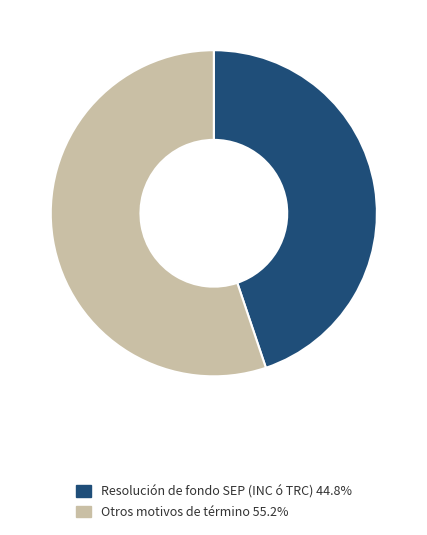

Approximately how many times larger is the value at Otros motivos de término 55.2% compared to Resolución de fondo SEP (INC ó TRC) 44.8%?

1.2